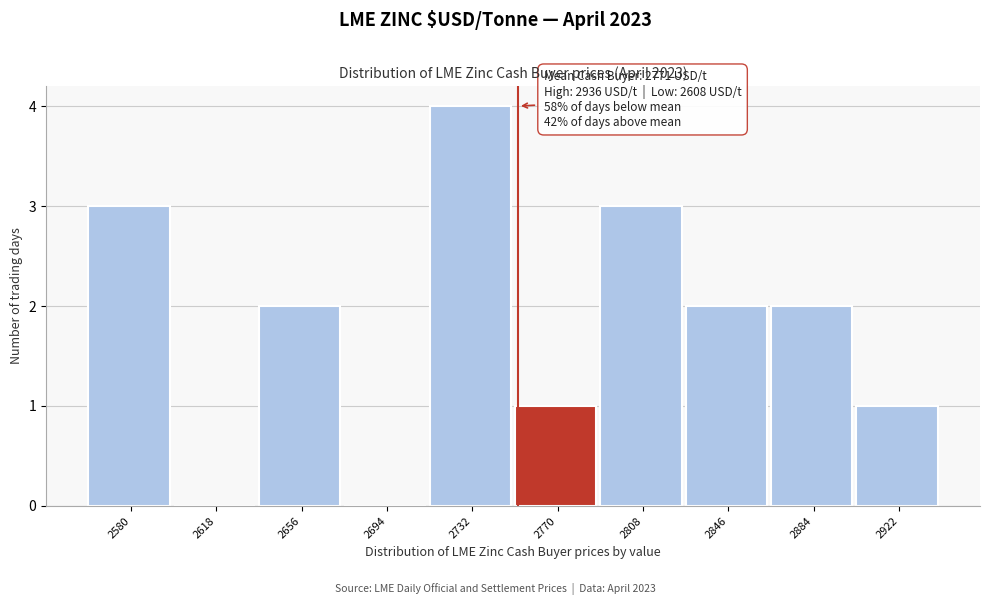

Reading left to right, list all the values displayed in this chart.

2580=3	2618=0	2656=2	2694=0	2732=4	2770=1	2808=3	2846=2	2884=2	2922=1